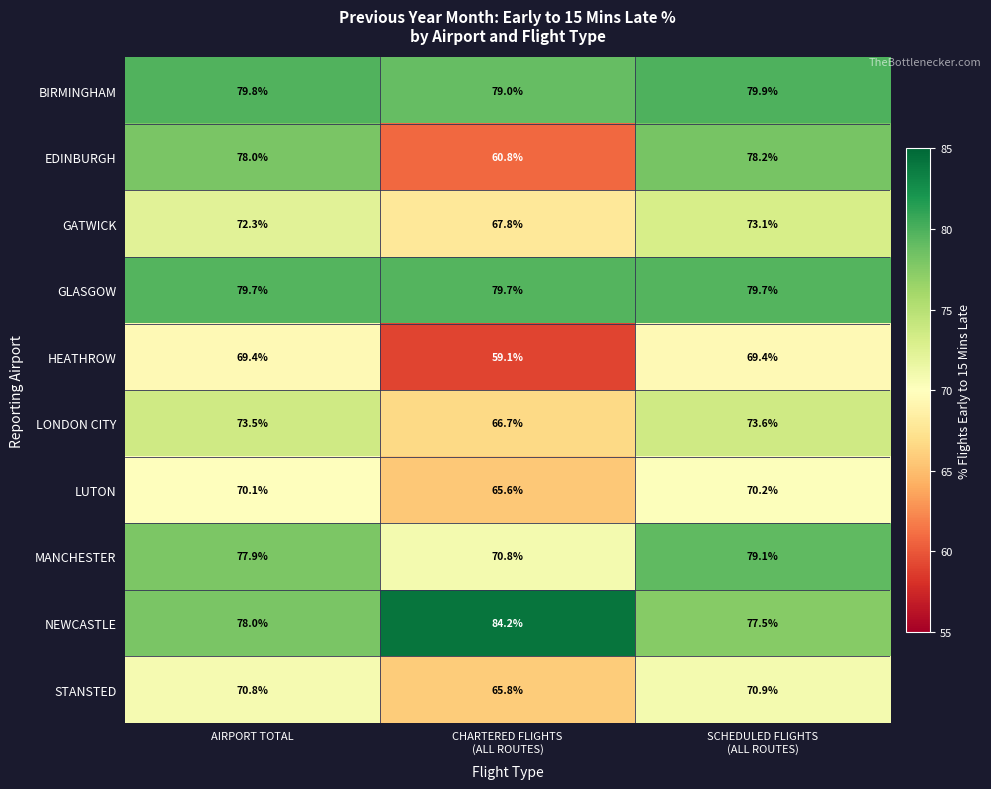

The value of HEATHROW at AIRPORT TOTAL is 30.5. True or false?

False